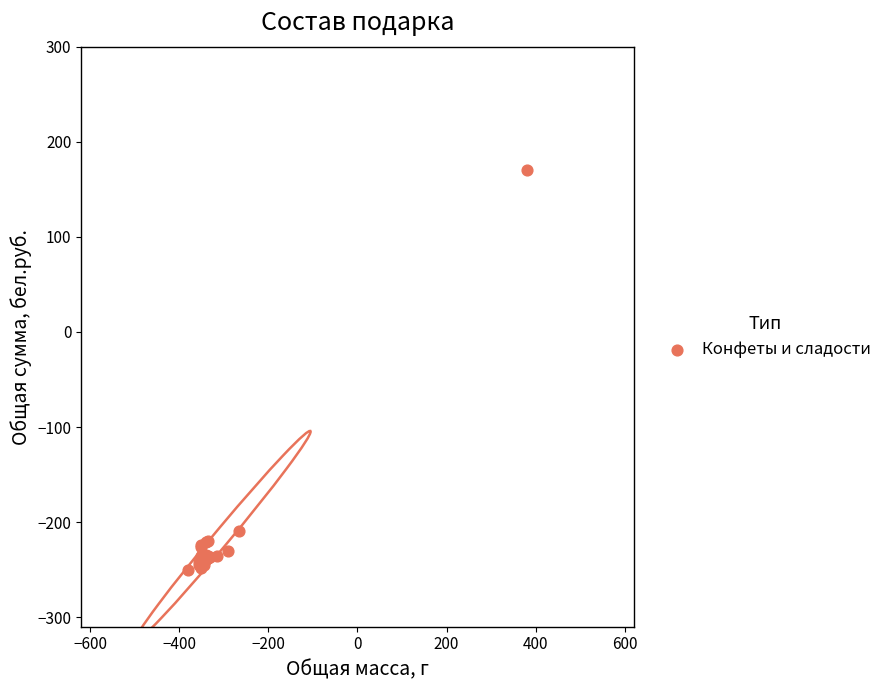

What Y value in the scatter plot is closest to -40?

-209.1